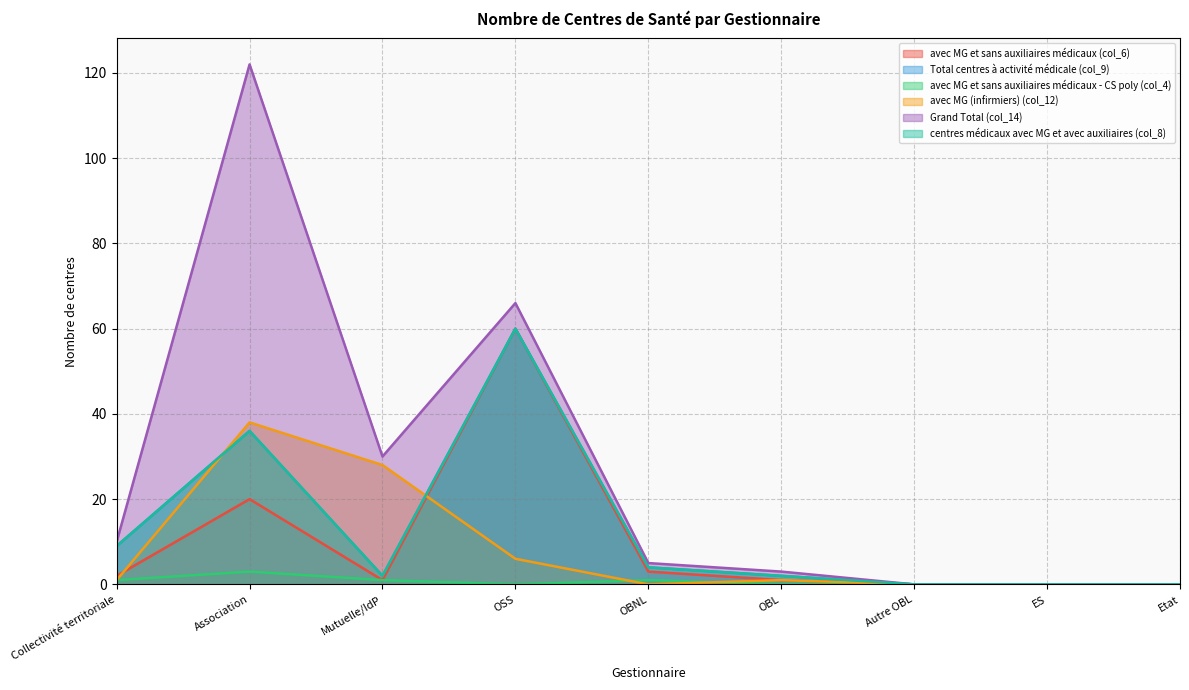

True or false: avec MG et sans auxiliaires médicaux - CS poly (col_4) and centres médicaux avec MG et avec auxiliaires (col_8) intersect in this chart.

False